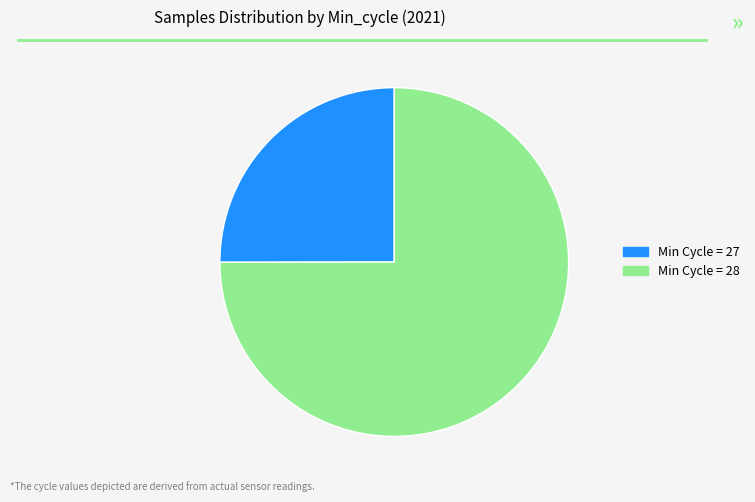

Rank the categories by value from highest to lowest.

Min Cycle = 28, Min Cycle = 27